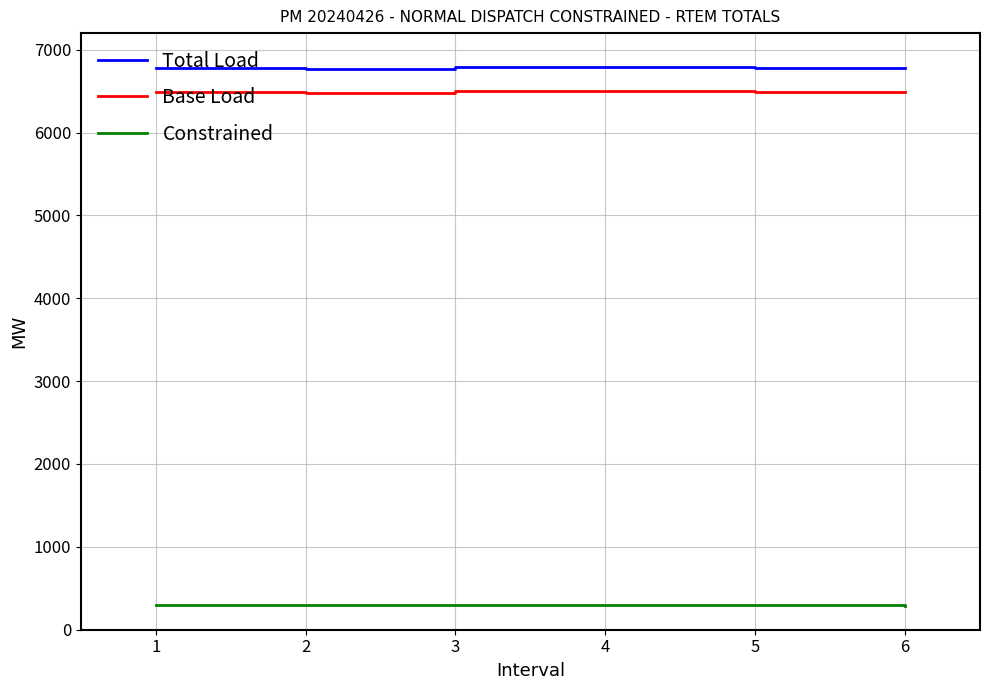

The value of Constrained at 3 is 294.9. True or false?

True